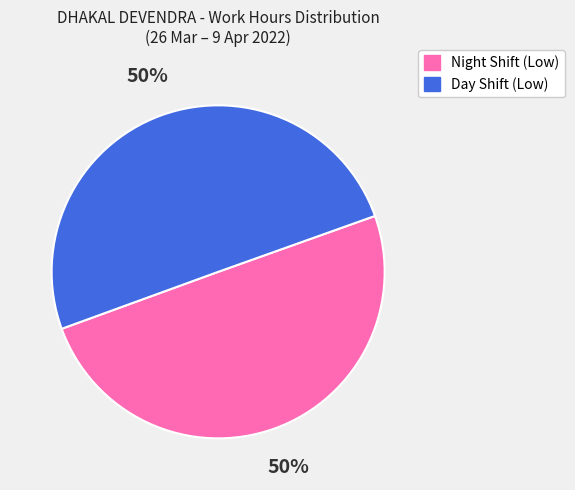

To the nearest percent, what percentage of the pie is Day Shift (Low)?

50%